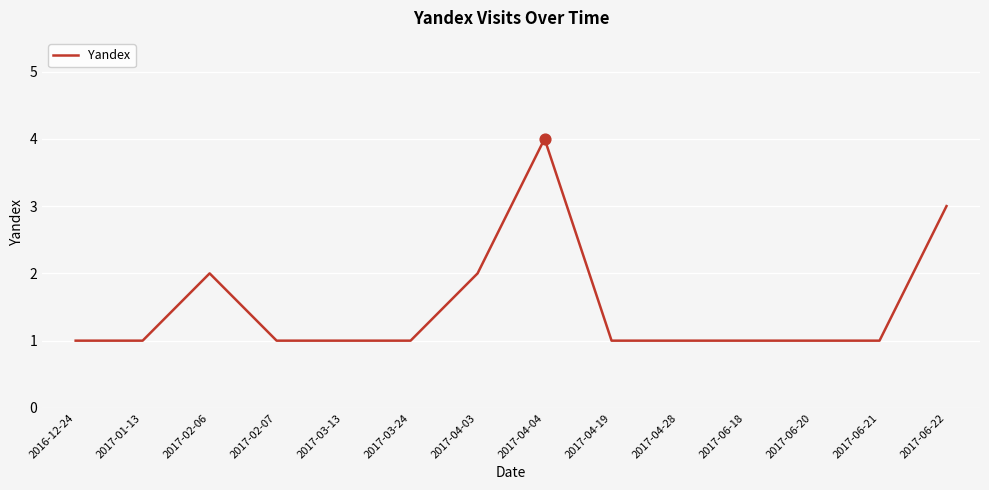

Approximately how many times larger is the value at 2016-12-24 compared to 2017-04-28?

1.0